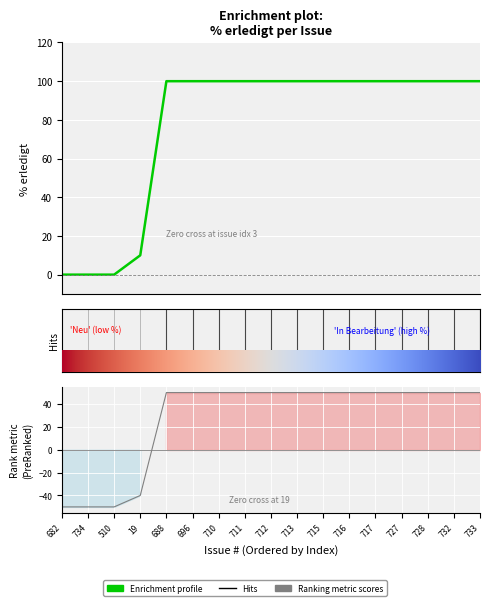

Read the value at 712, to the nearest 10.

100